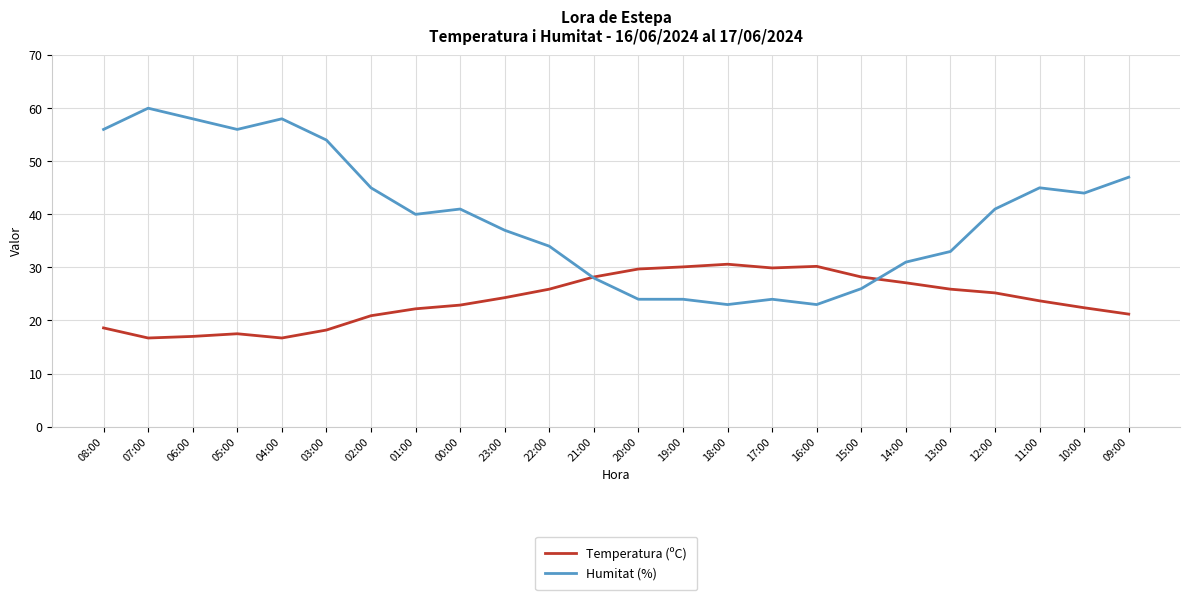

After their last crossing, which series has the higher values: Humitat (%) or Temperatura (ºC)?

Humitat (%)